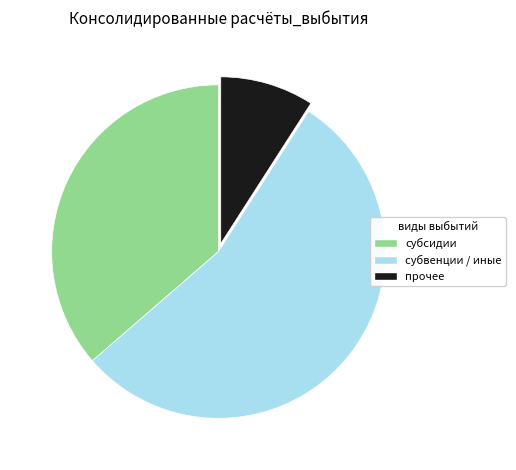

Is there any slice that represents more than half of the pie?

Yes